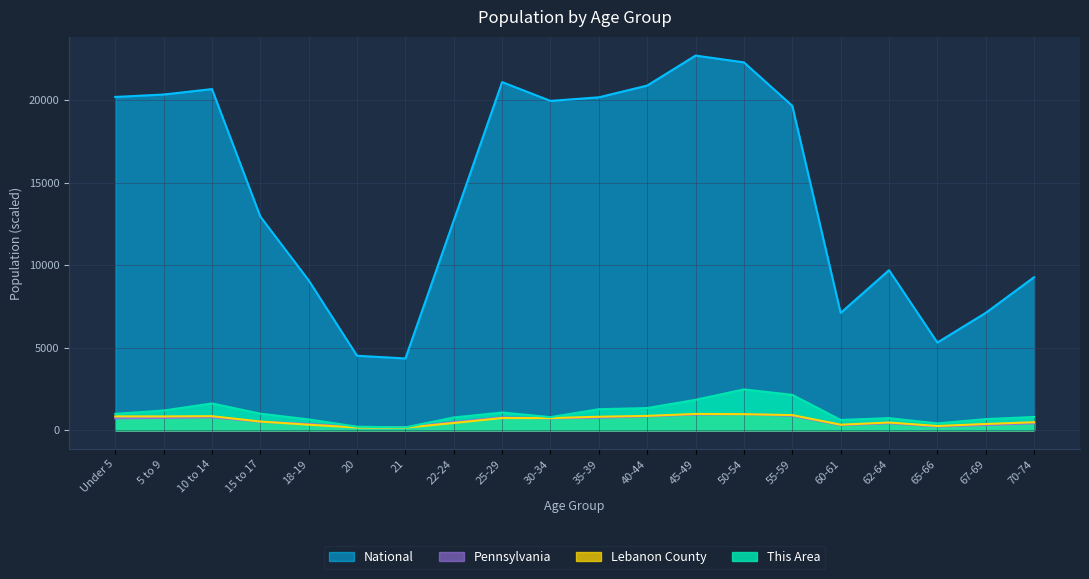

How many values in the This Area series are below 1000?

10